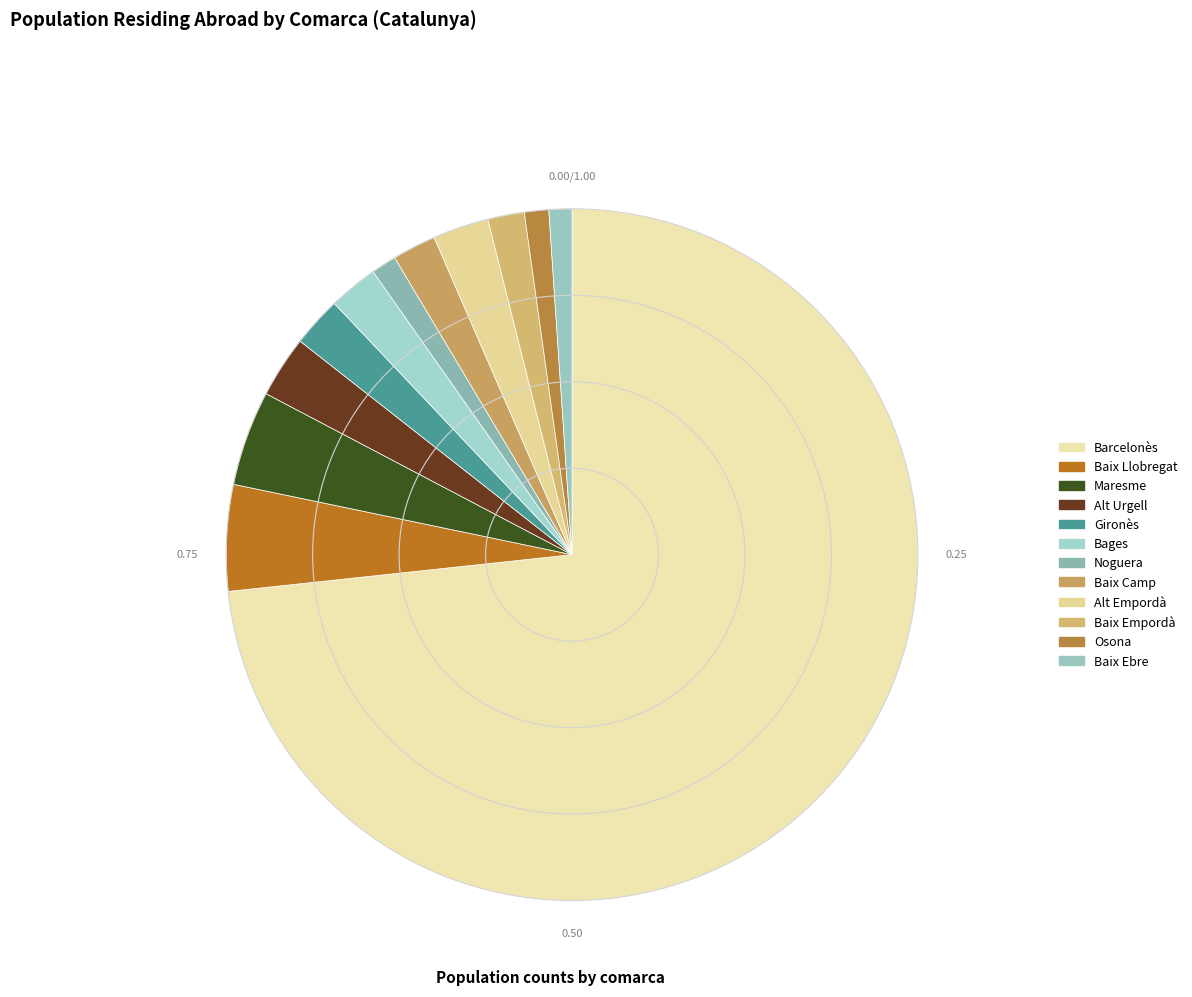

Which slice is the largest?

Barcelonès